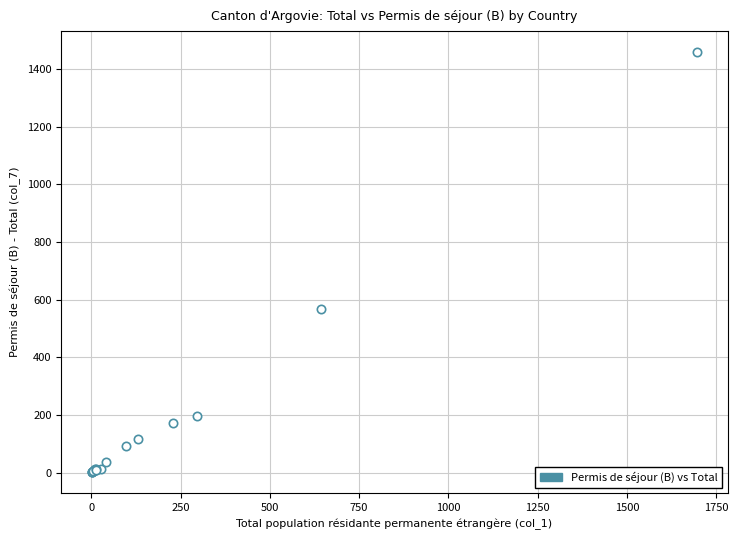

What Y value in the scatter plot is closest to 730?

569